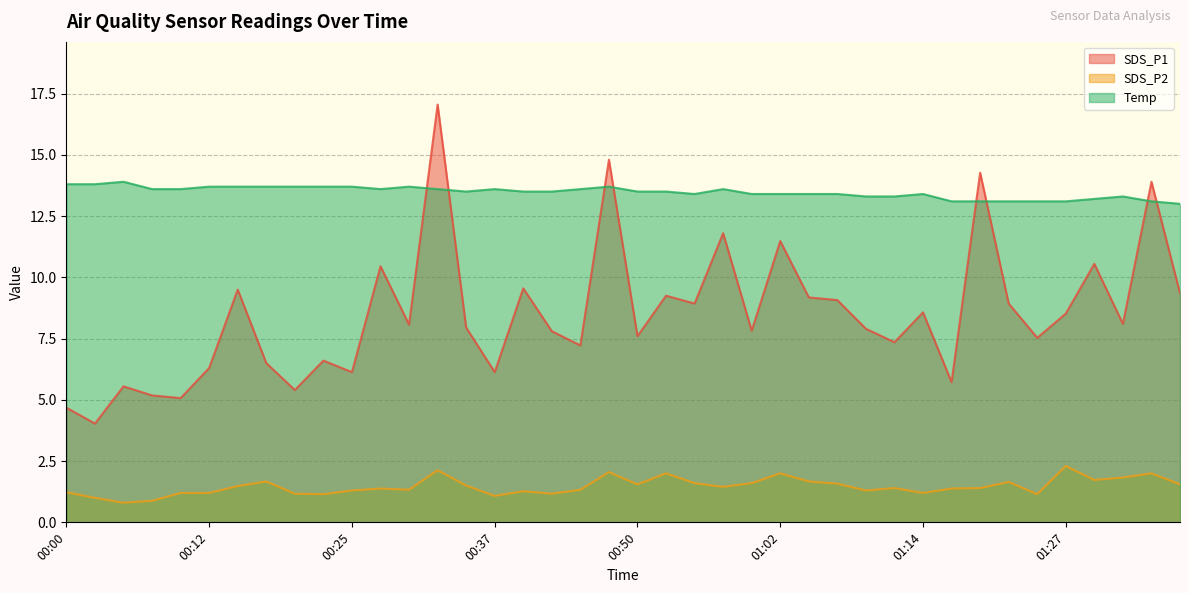

True or false: SDS_P1 and SDS_P2 cross at least once.

False